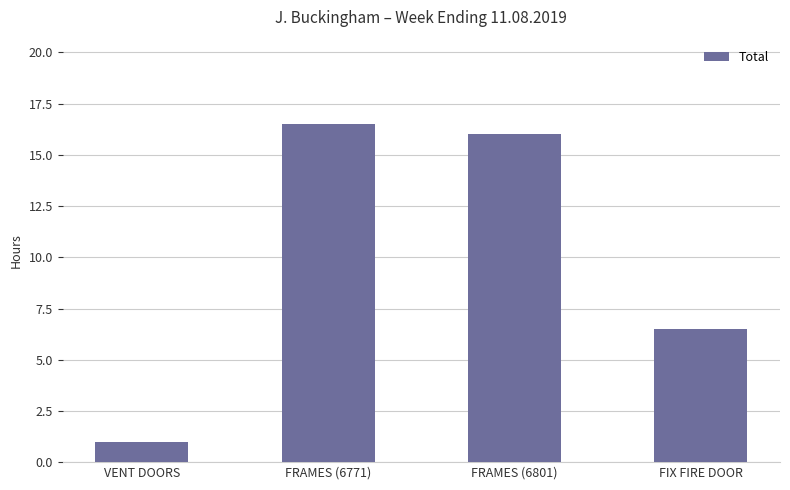

What is the difference between the maximum and minimum values?

15.5